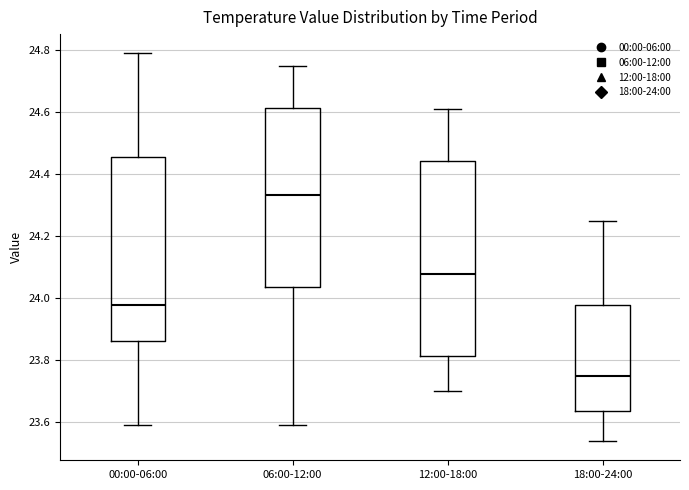

Which box has the lowest median line?

18:00-24:00